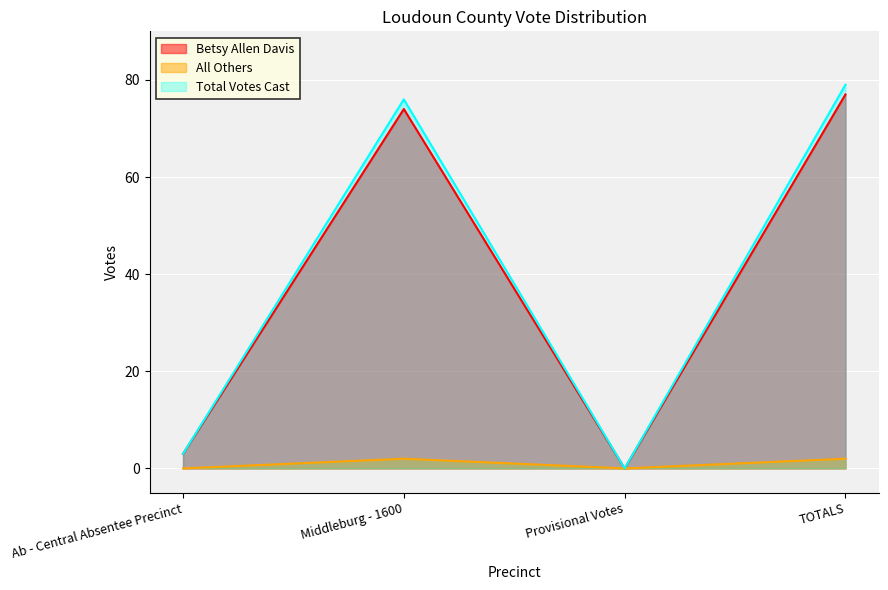

At which category does the chart reach its minimum across all series?

Provisional Votes